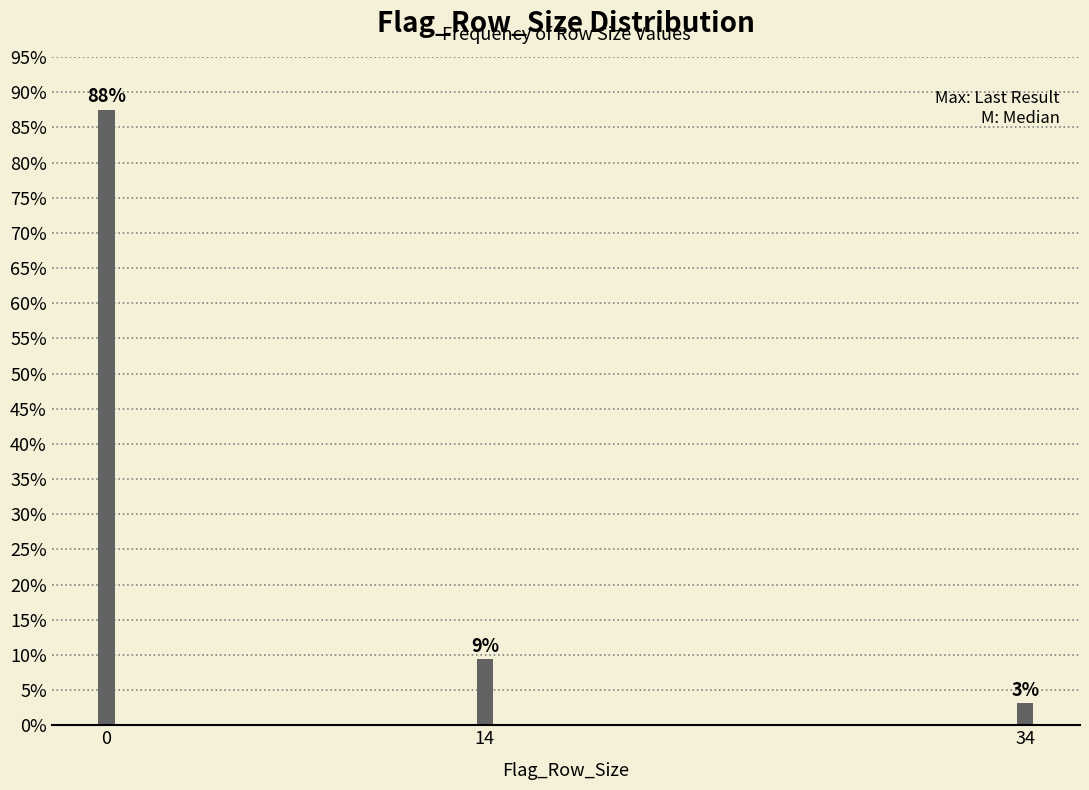

Are the bars horizontal?

No